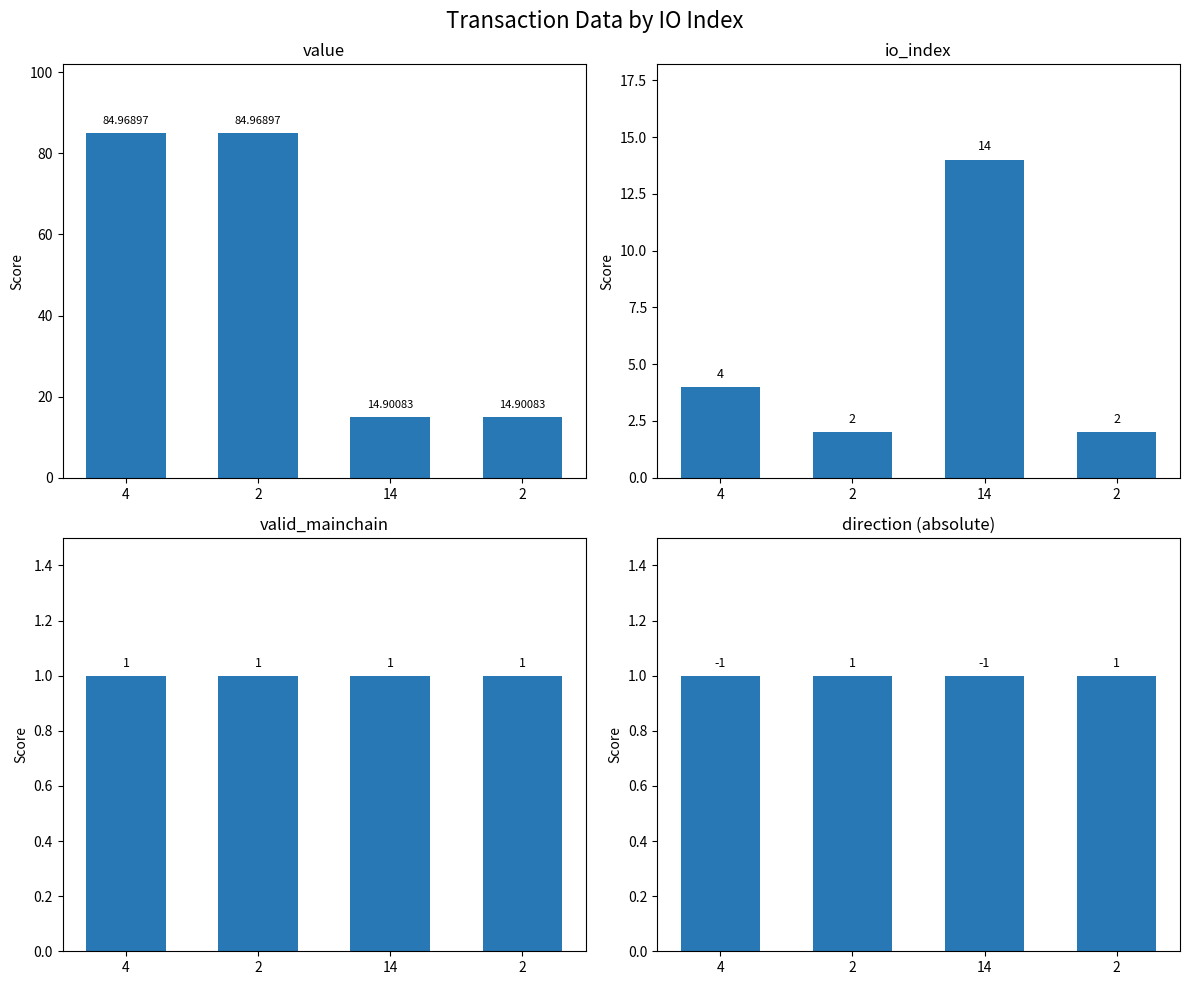

Reading left to right, list all the values displayed in this chart.

value: 85.0	85.0	14.9	14.9
io_index: 4.0	2.0	14.0	2.0
valid_mainchain: 1.0	1.0	1.0	1.0
direction: 1.0	1.0	1.0	1.0